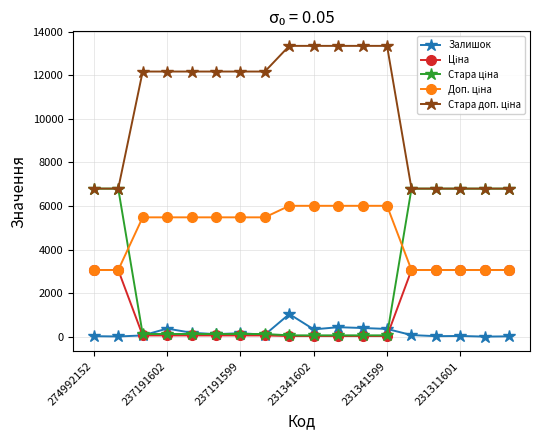

At how many categories does at least one series exceed 5005?

18